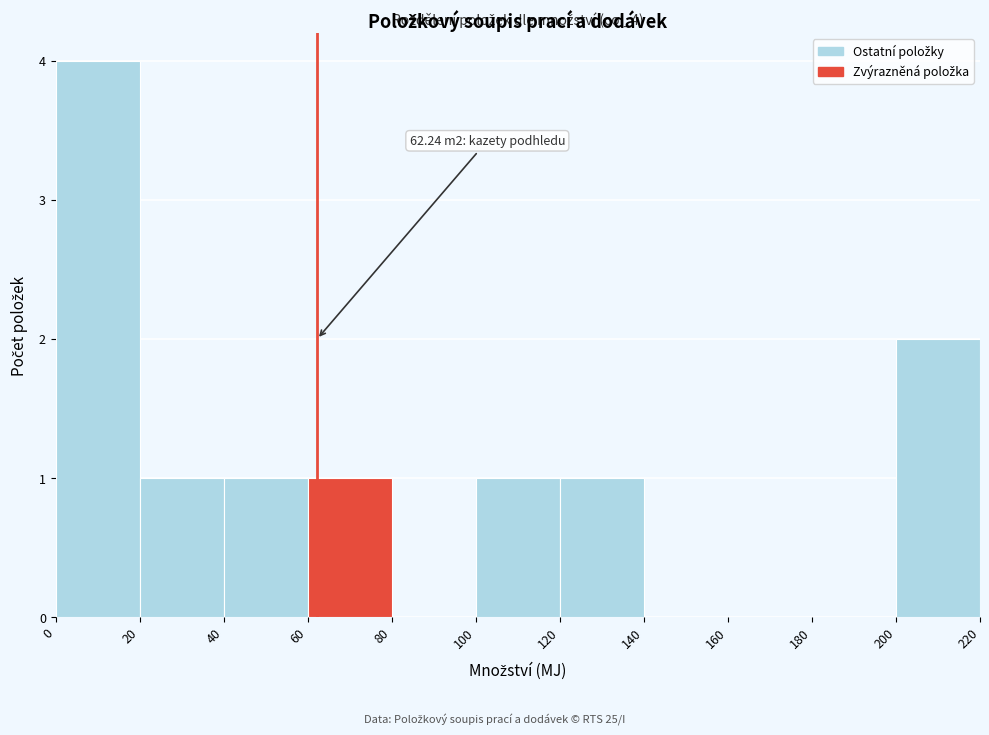

Over which range of the x-axis is the bar tallest?

0 to 20